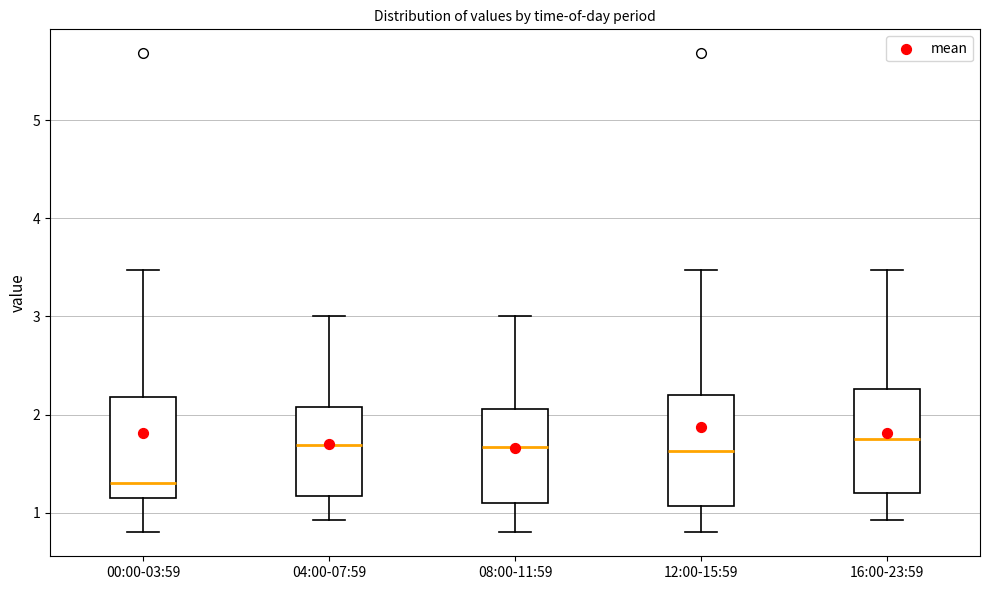

Where is the upper edge of the box for 12:00-15:59 on the y-axis? The values are not printed on the chart, so give them approximately, as read against the axis.

2.2